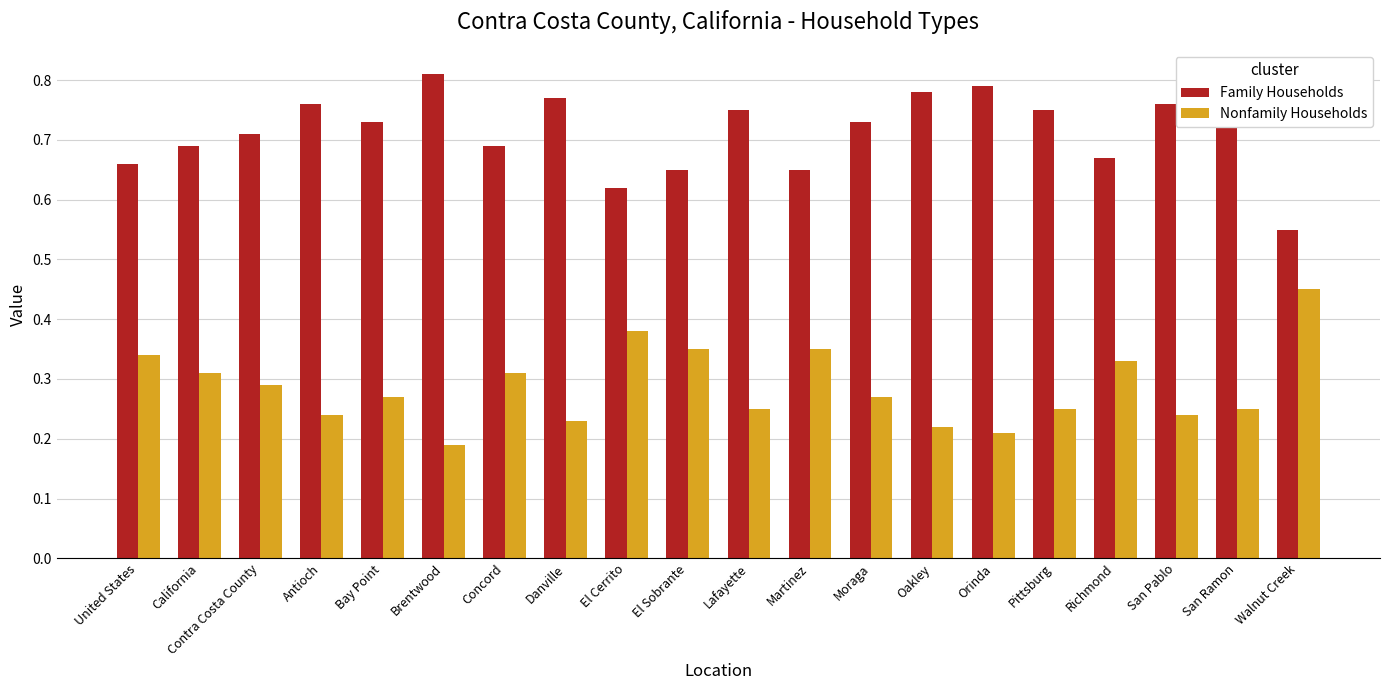

The Nonfamily Households series shows 0.1 at Danville. True or false?

False